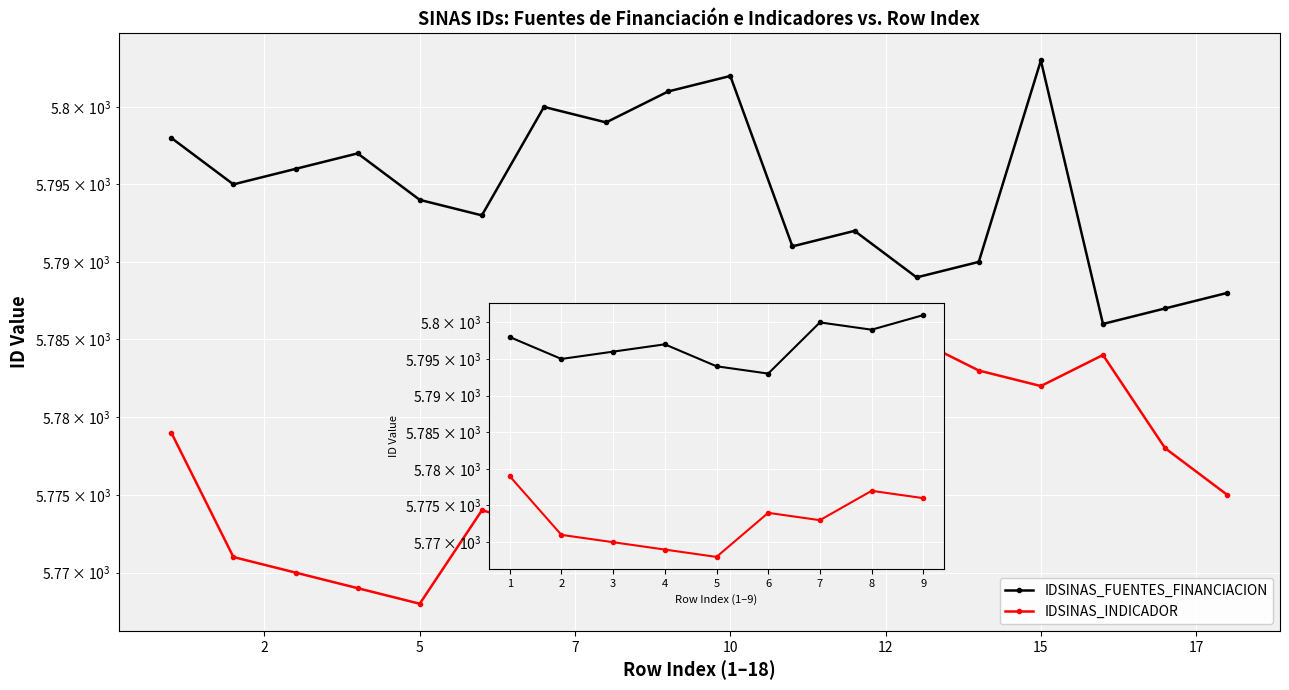

Rank the series at 2 from lowest to highest value.

IDSINAS_INDICADOR, IDSINAS_FUENTES_FINANCIACION